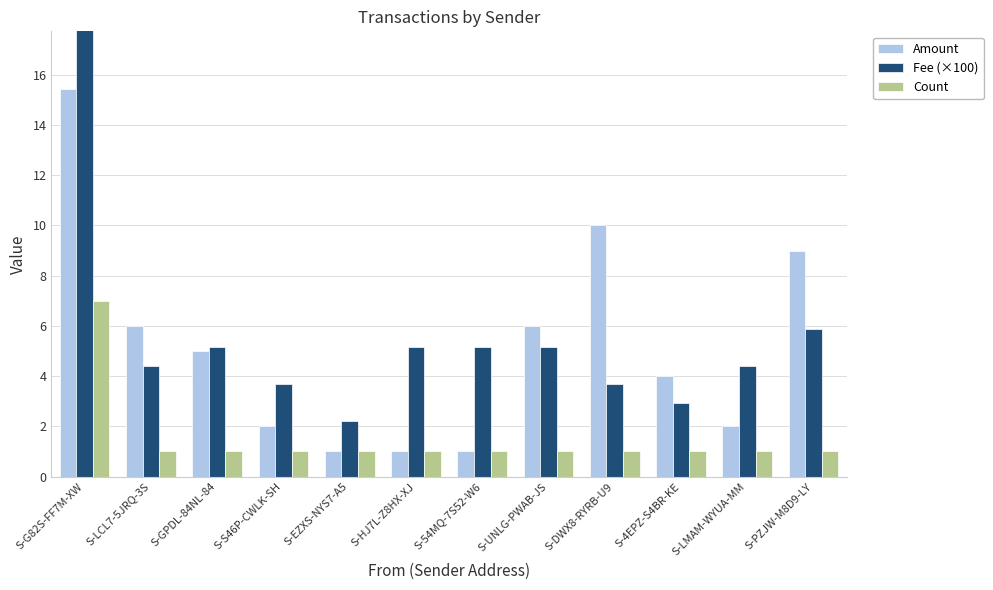

At which category is the sum across all series the highest?

S-G82S-FF7M-XW